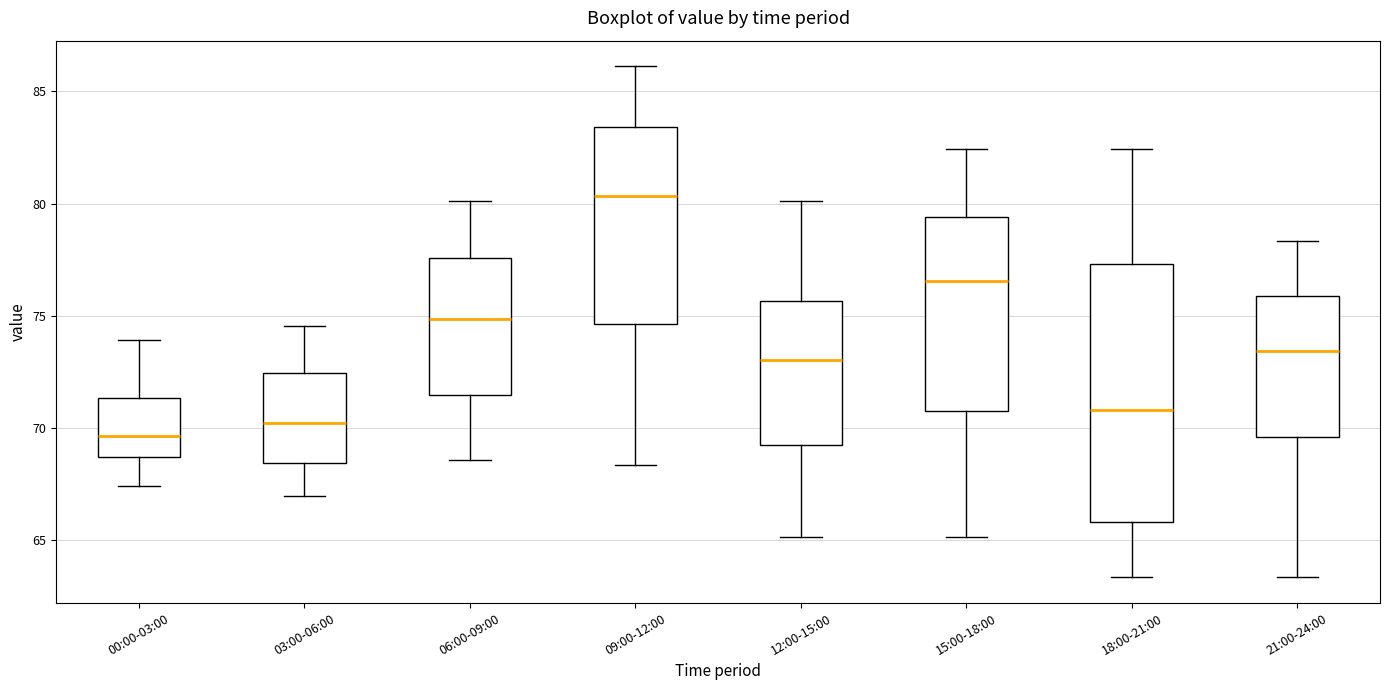

Which box has the highest median line?

09:00-12:00